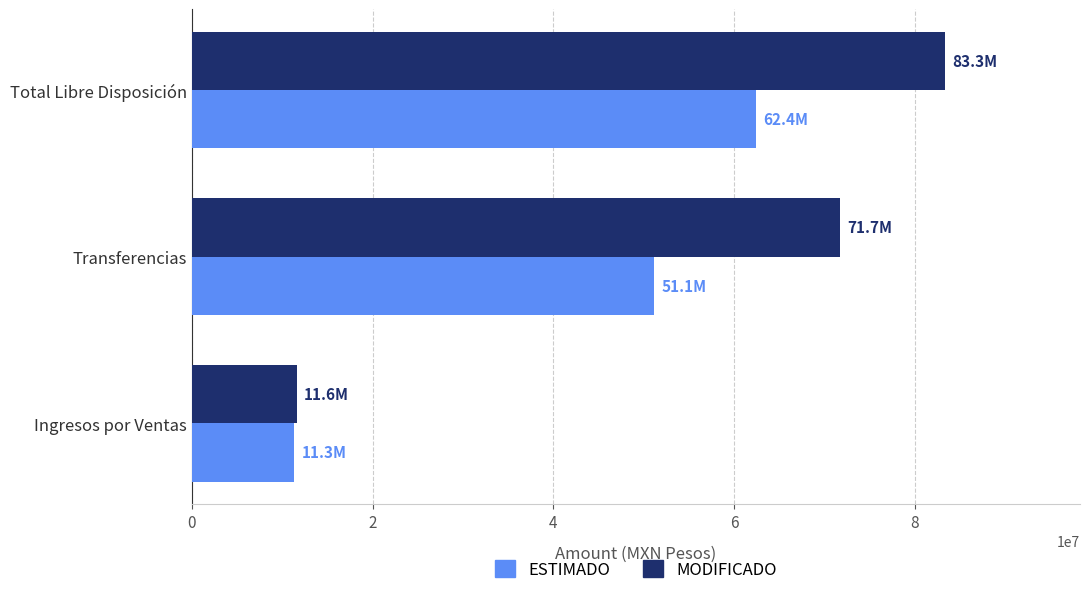

Read the ESTIMADO value at Transferencias.

51126566.0